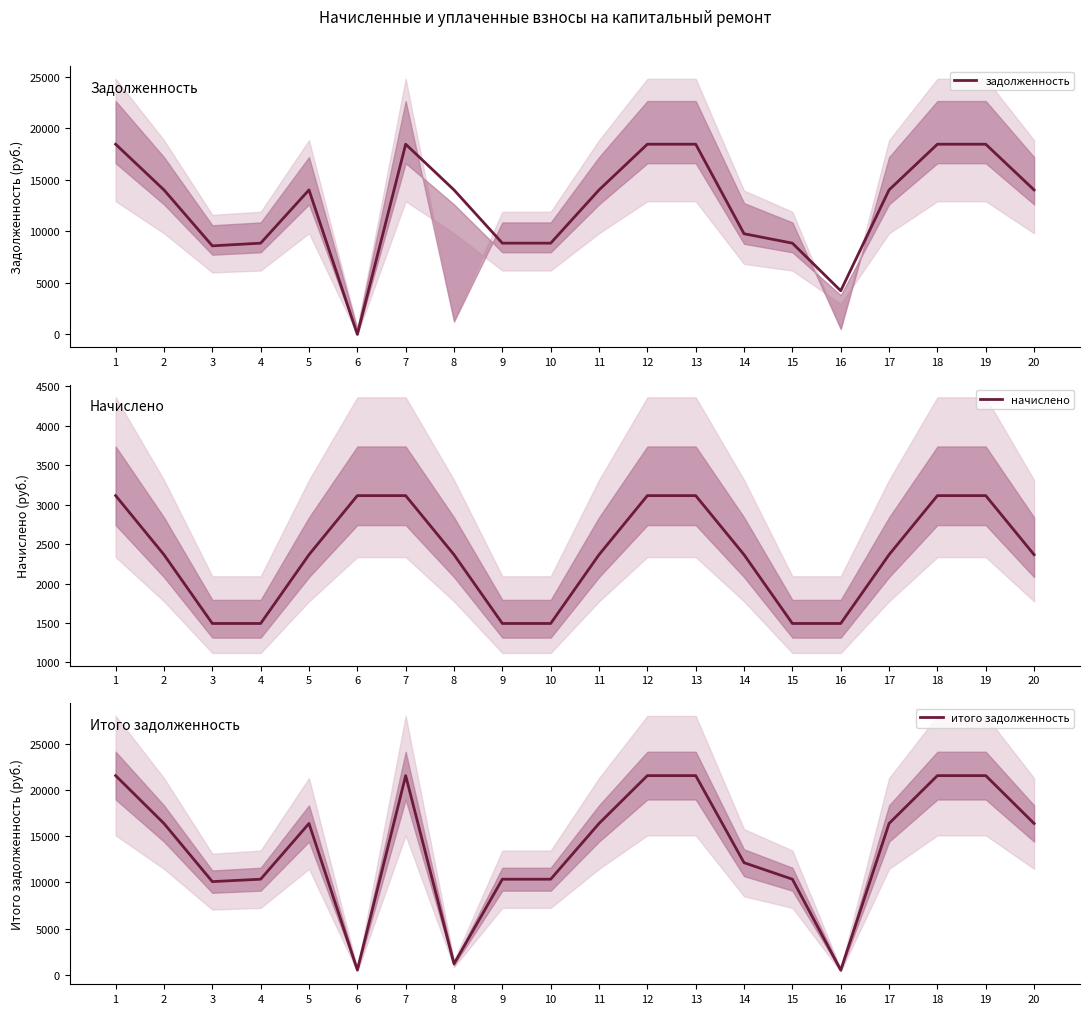

Where is начислено nearest to the value 2303?

2